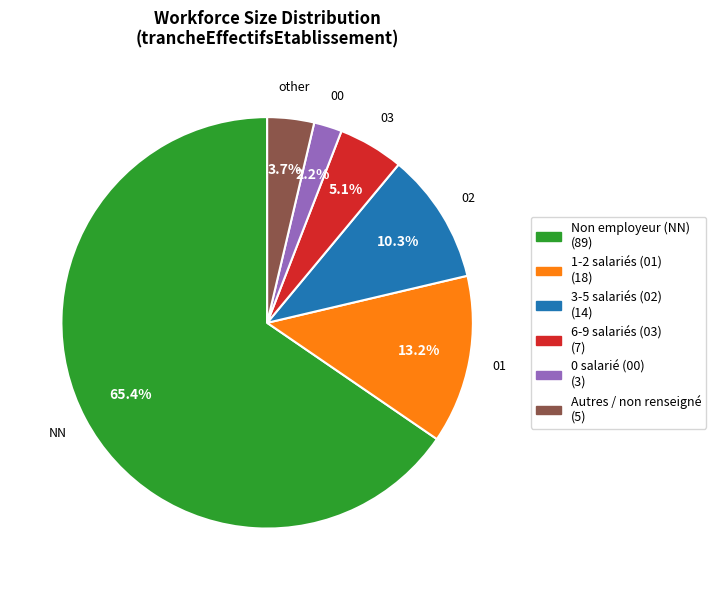

Is there any slice that represents more than half of the pie?

Yes